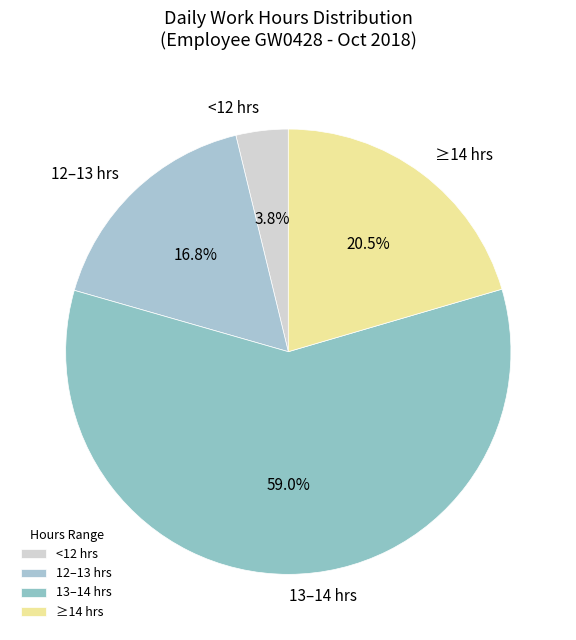

Combined, what portion of the pie is <12 hrs and ≥14 hrs?

24.3%